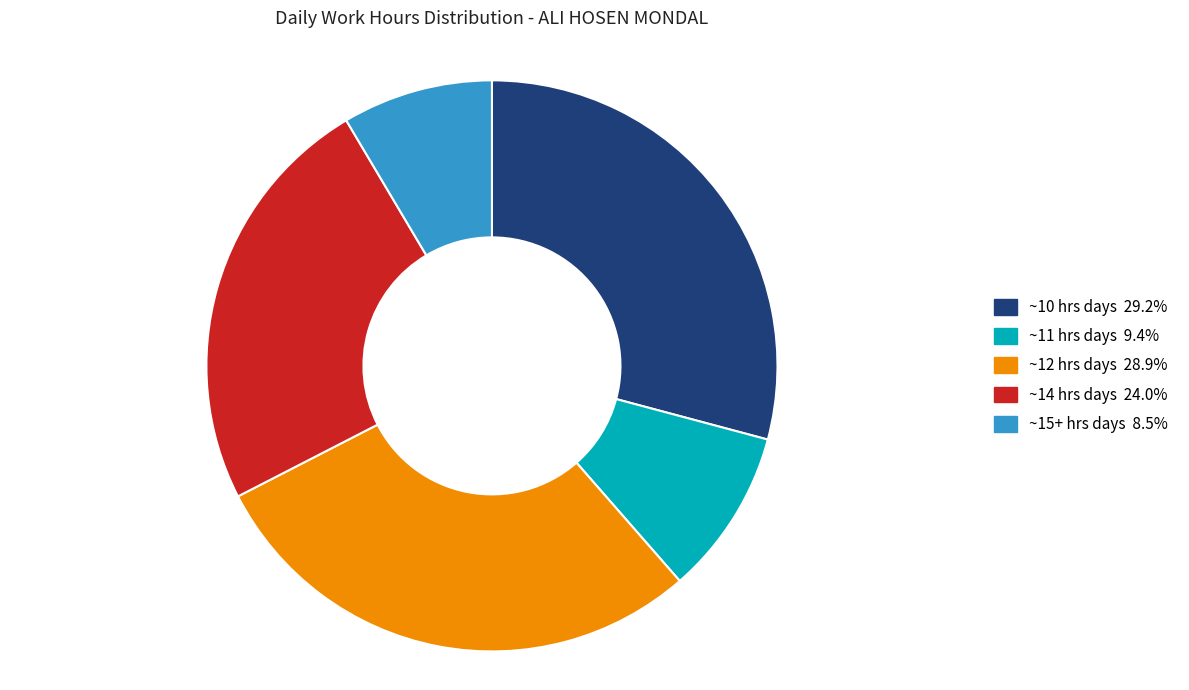

Does any single category account for the majority?

No